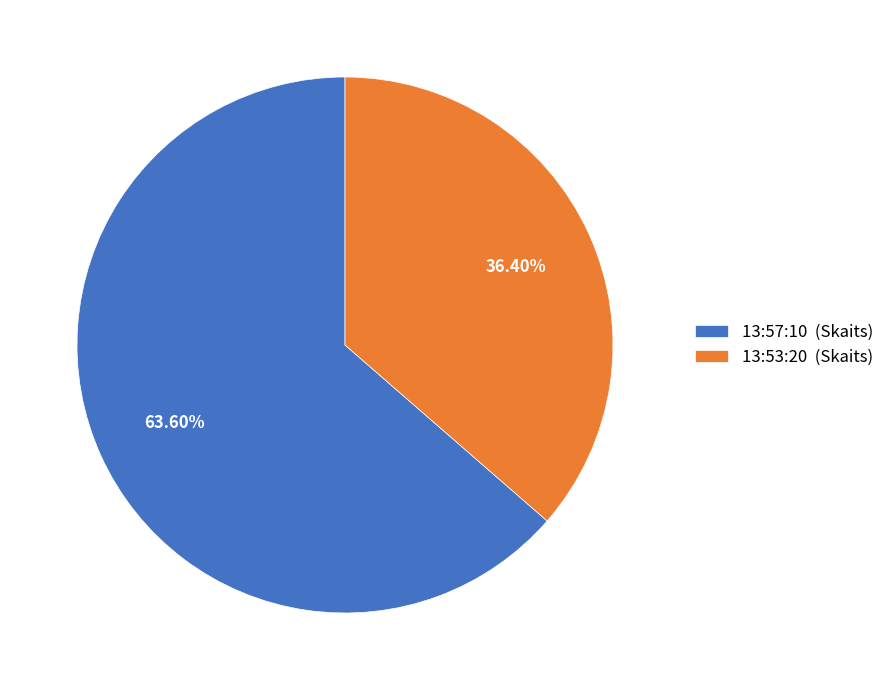

To the nearest percent, what is the average slice percentage?

50%